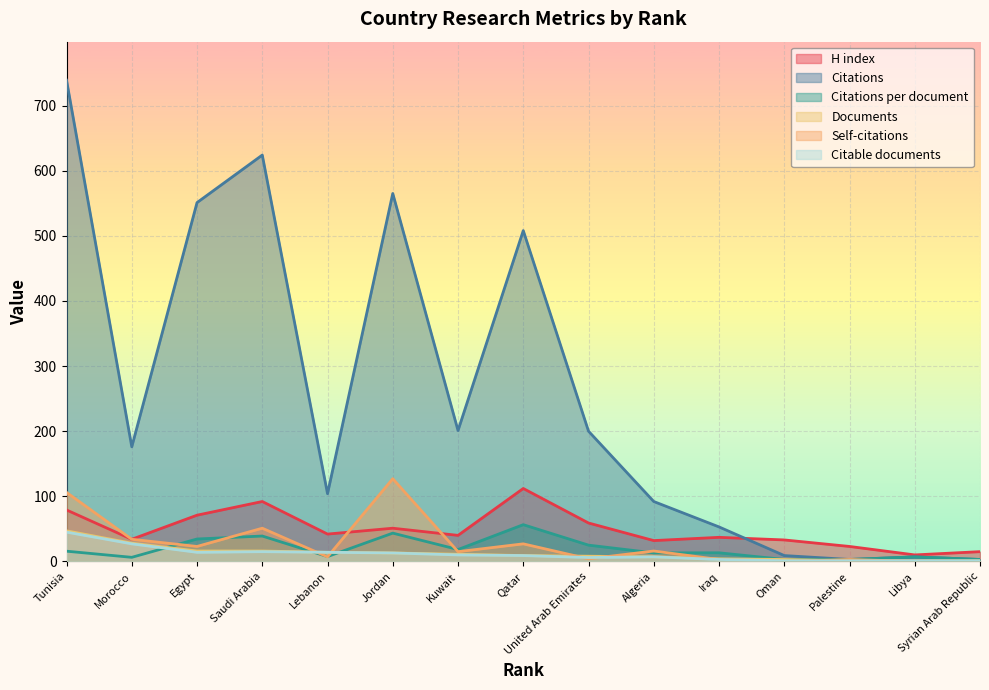

True or false: Citable documents has a value of 1.0 at Oman.

True